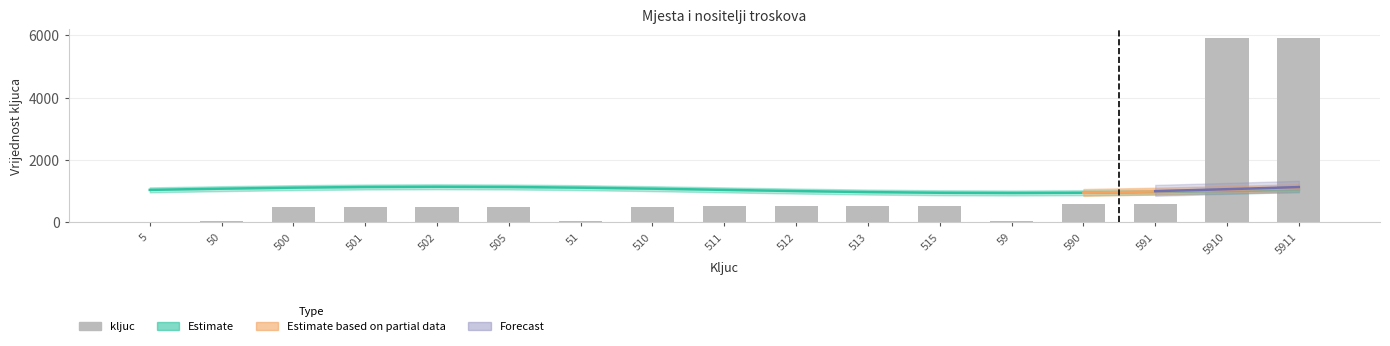

Reading right to left, what are all the values shown in this chart?

5911=5911	5910=5910	591=591	590=590	59=59	515=515	513=513	512=512	511=511	510=510	51=51	505=505	502=502	501=501	500=500	50=50	5=5